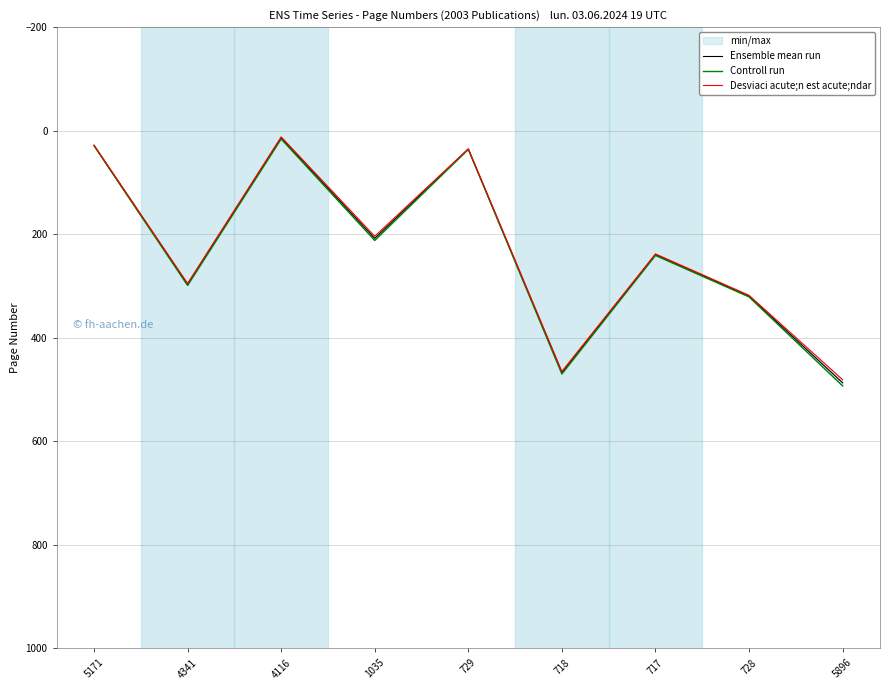

At which label is Ensemble mean run closest to 250?

717